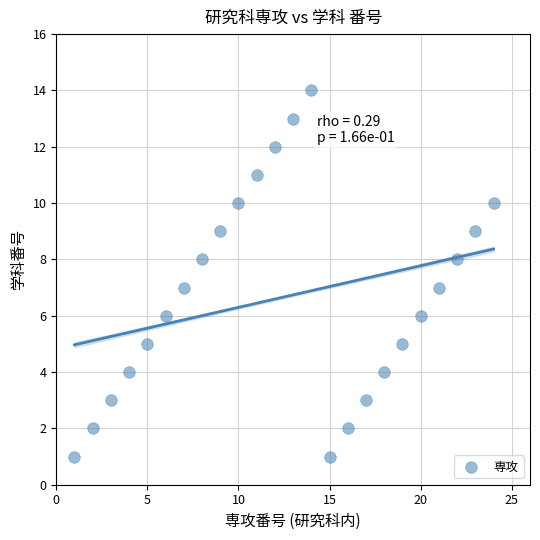

What is the range of Y values (max minus min)?

13